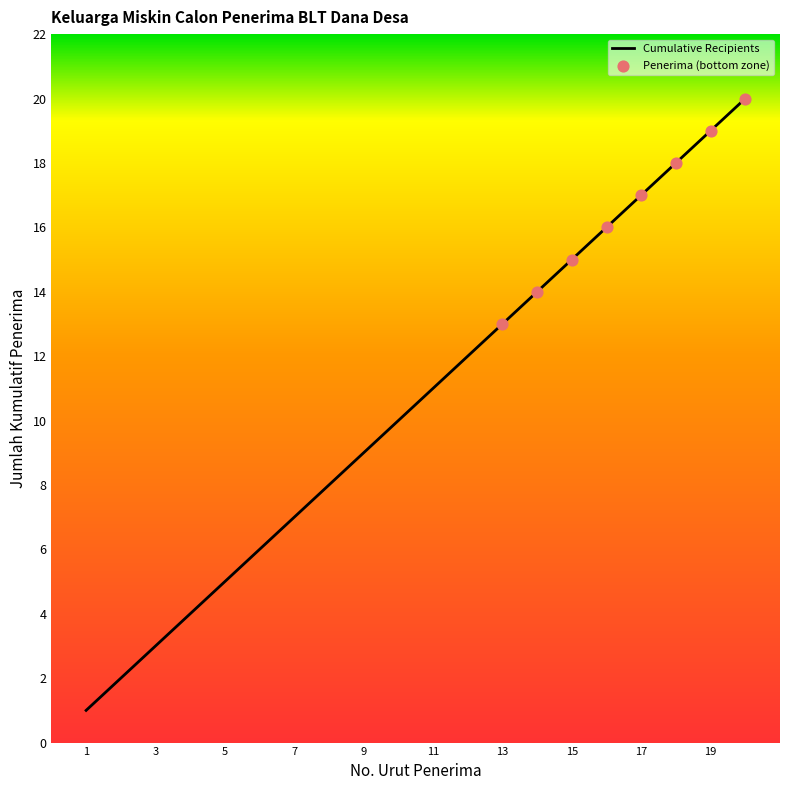

What is the greatest value displayed?

20